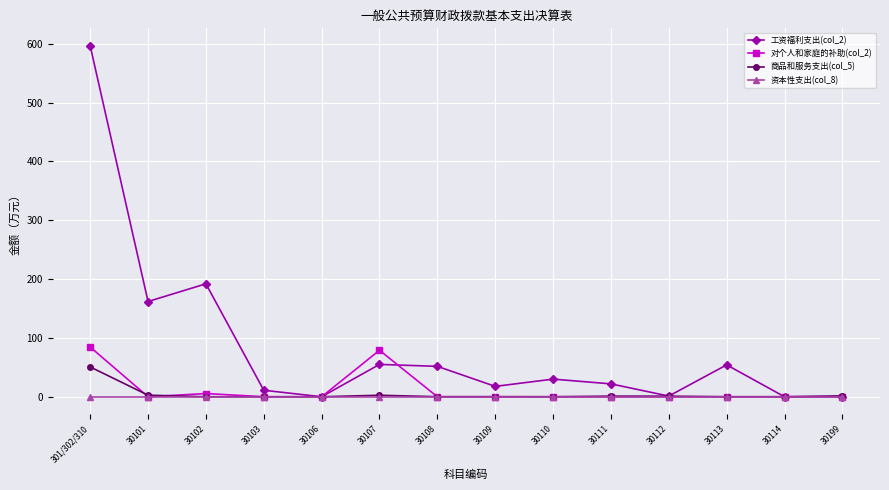

True or false: 工资福利支出(col_2) has more than 0 points higher than both neighbors.

True